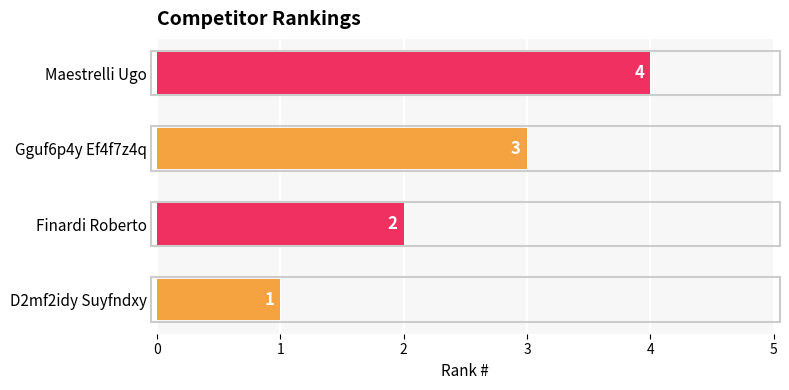

How many data points are less than 3?

2